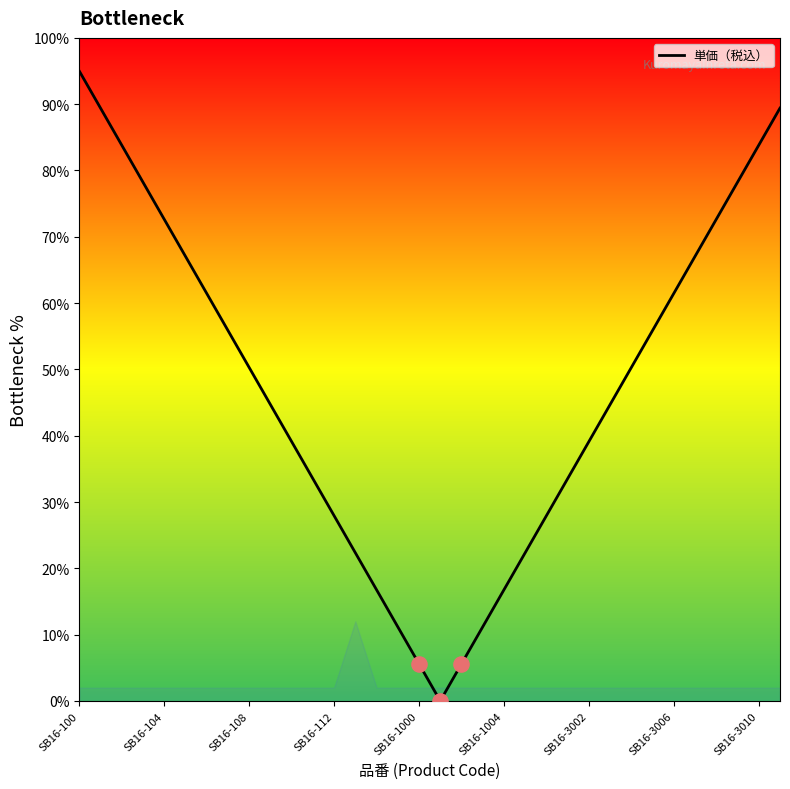

What is the maximum value shown in the chart?

95.0